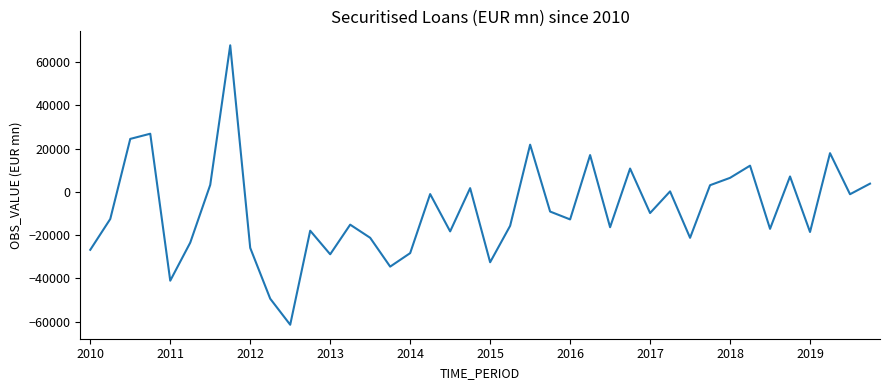

What is the smallest value displayed?

-61440.2